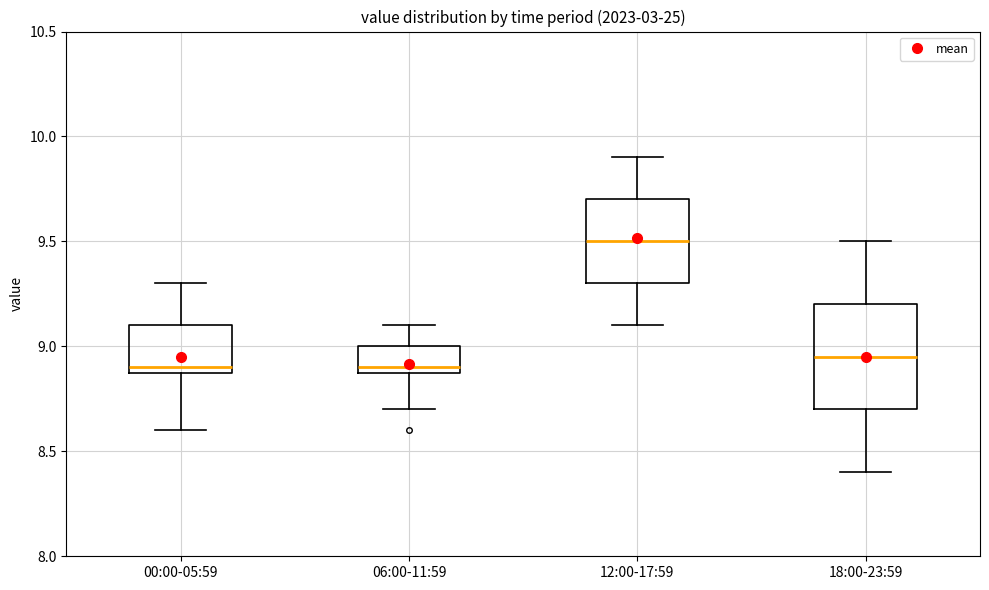

Reading left to right, transcribe this box plot: for each box, give where its median line is, the range the box spans, and where its two whiskers end, as read against the y-axis. The values are not printed on the chart, so give them approximately, as read against the axis.

00:00-05:59: median 8.90 (just above the box's lower edge), box 8.90 to 9.10, whiskers 8.60 to 9.30
06:00-11:59: median 8.90 (just above the box's lower edge), box 8.90 to 9.00, whiskers 8.70 to 9.10
12:00-17:59: median 9.50, box 9.30 to 9.70, whiskers 9.10 to 9.90
18:00-23:59: median 8.95, box 8.70 to 9.20, whiskers 8.40 to 9.50